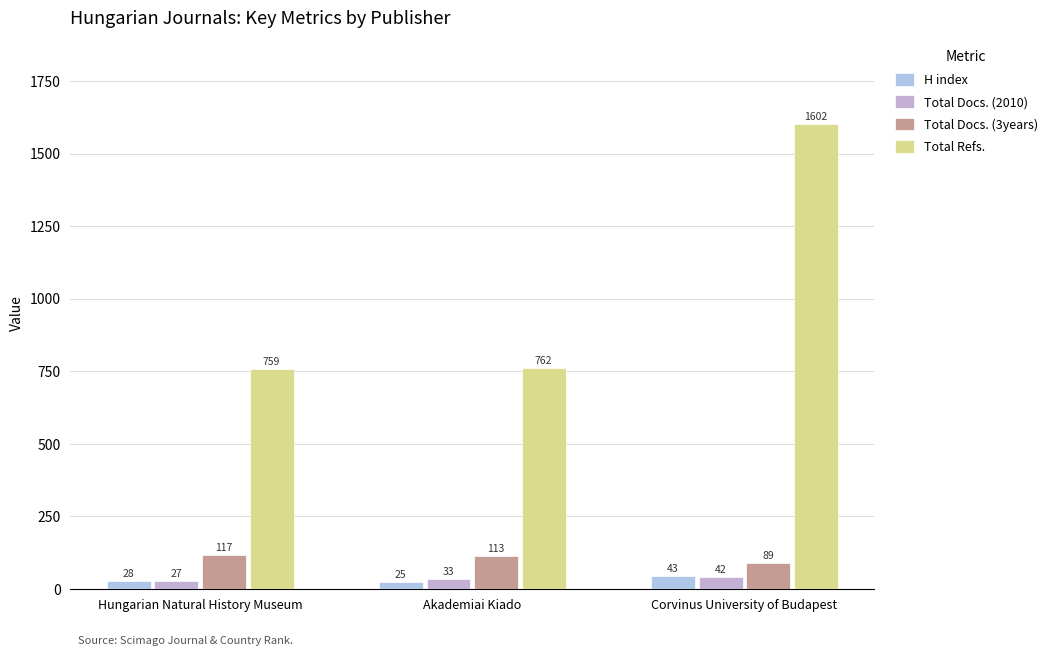

Count the number of data series in this chart.

4